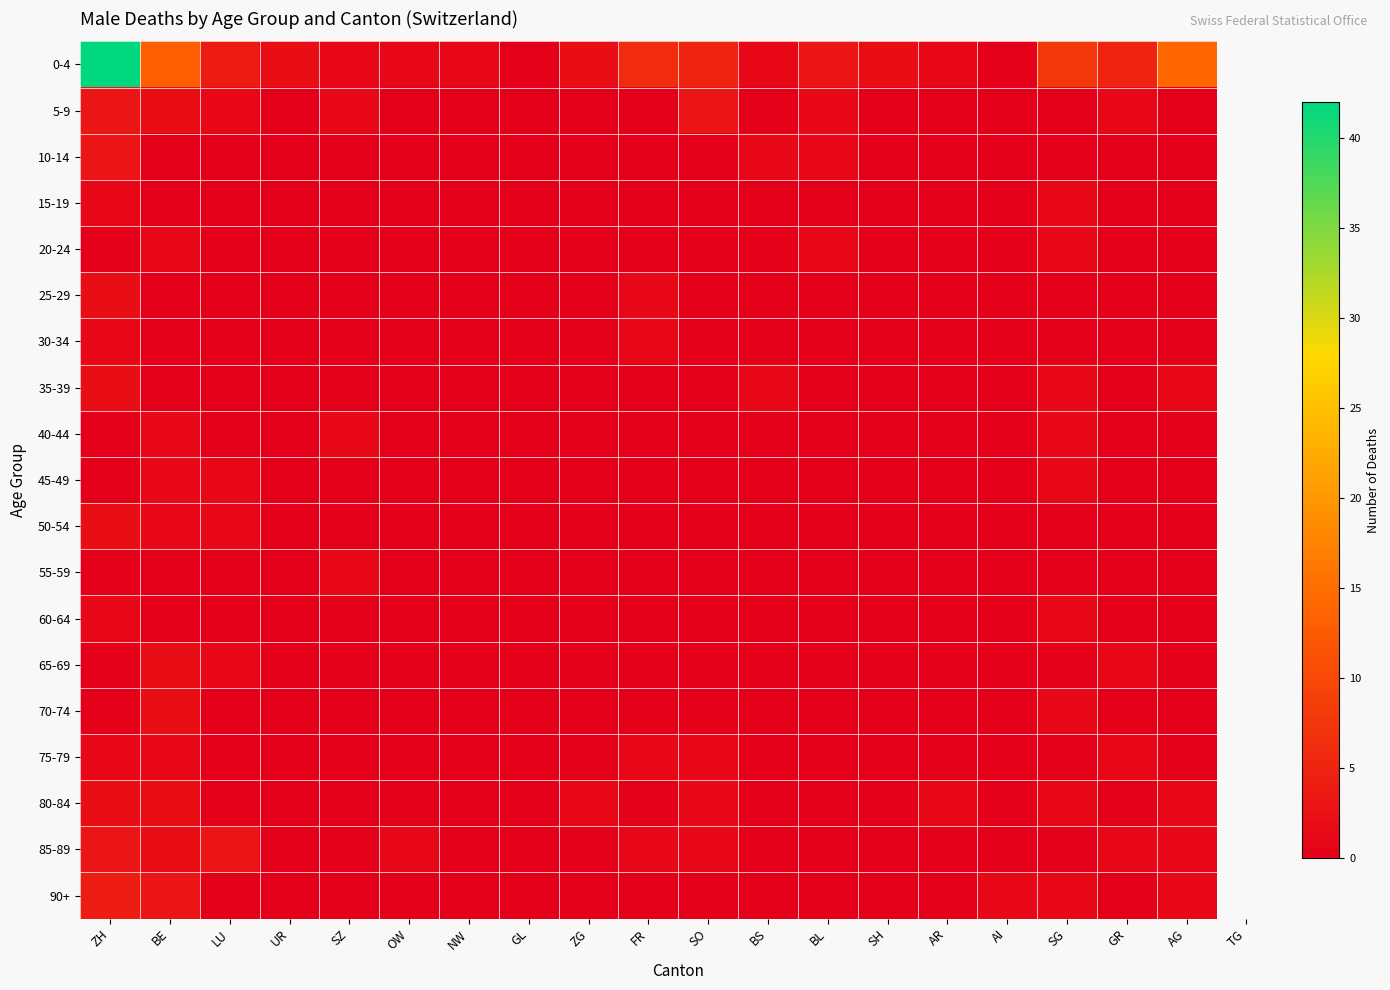

At which category does the chart reach its peak across all series?

ZH